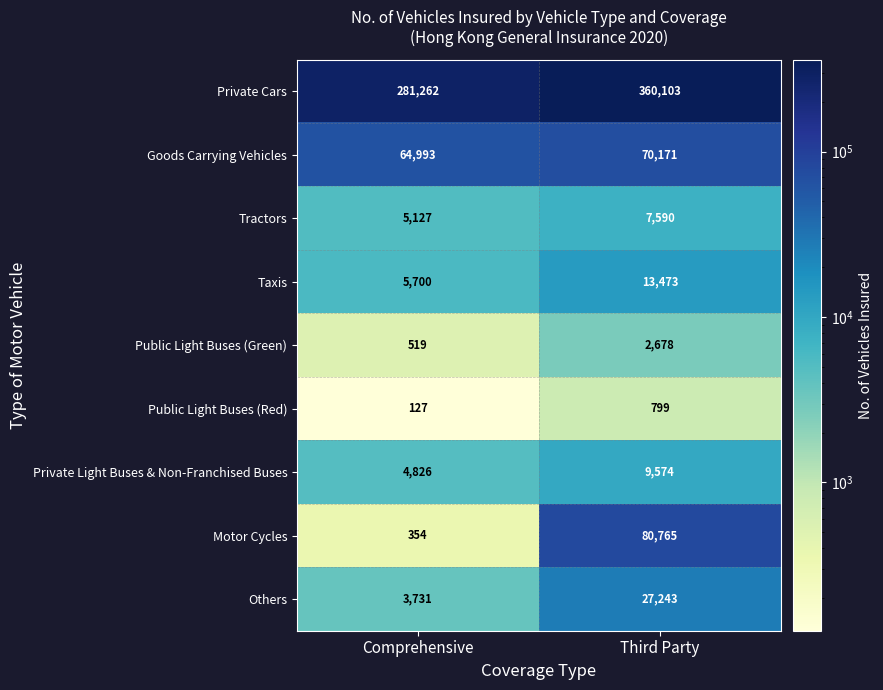

What is the difference between the highest and lowest values at Third Party?

359304